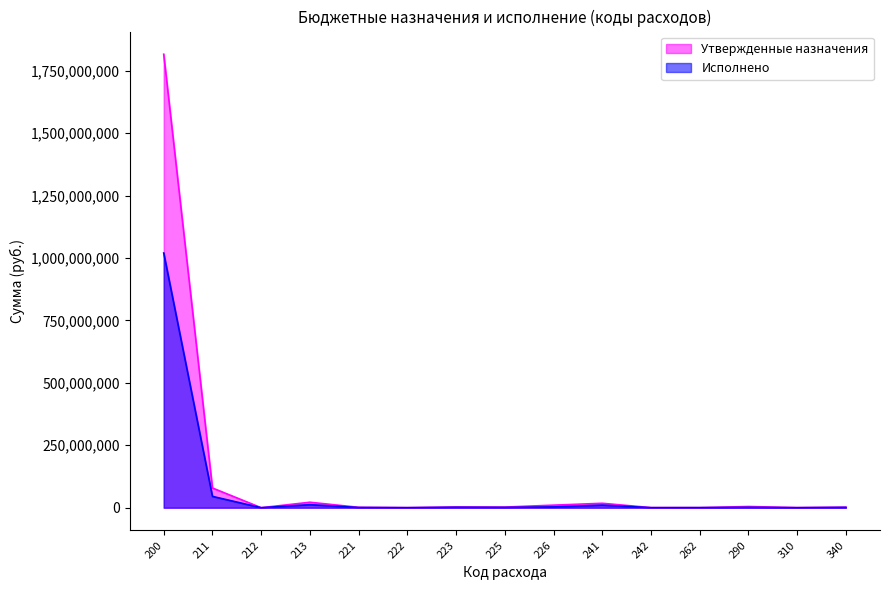

Is it true that Исполнено equals 23393058.2 at 211?

False